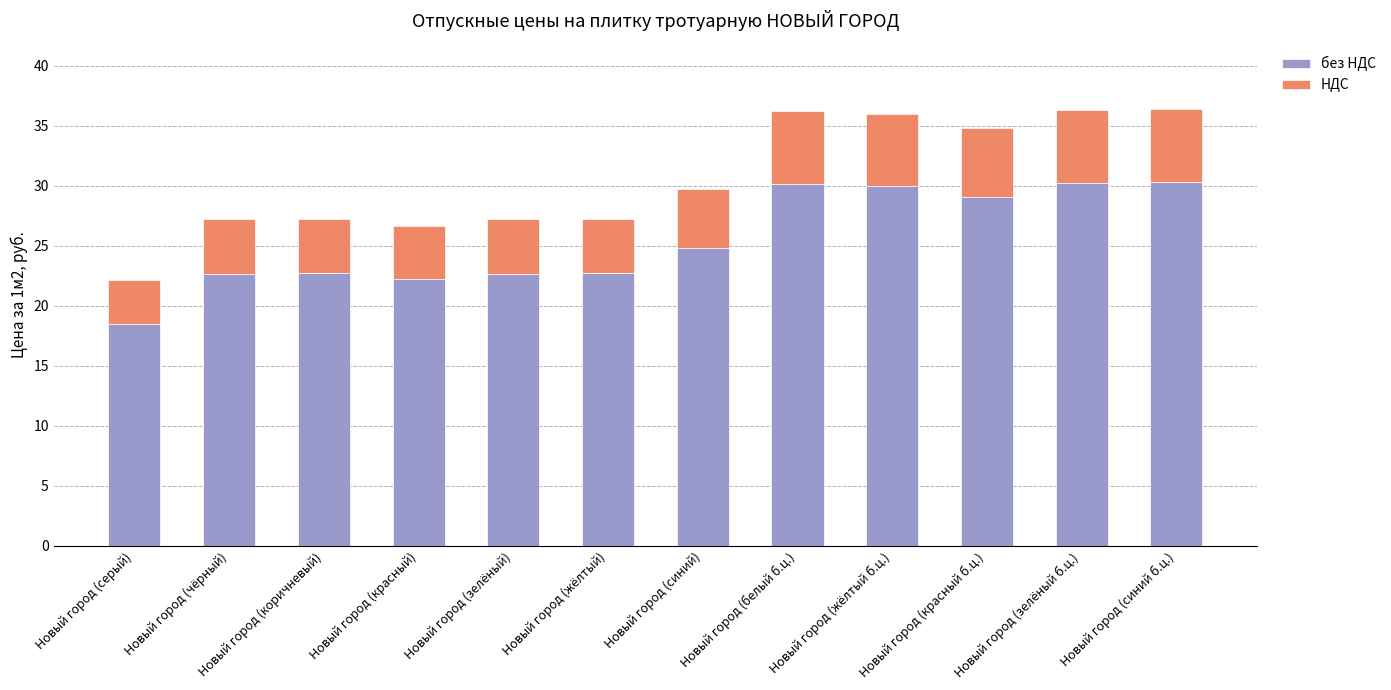

What is the total value across all series at Новый город (синий б.ц.)?

36.4